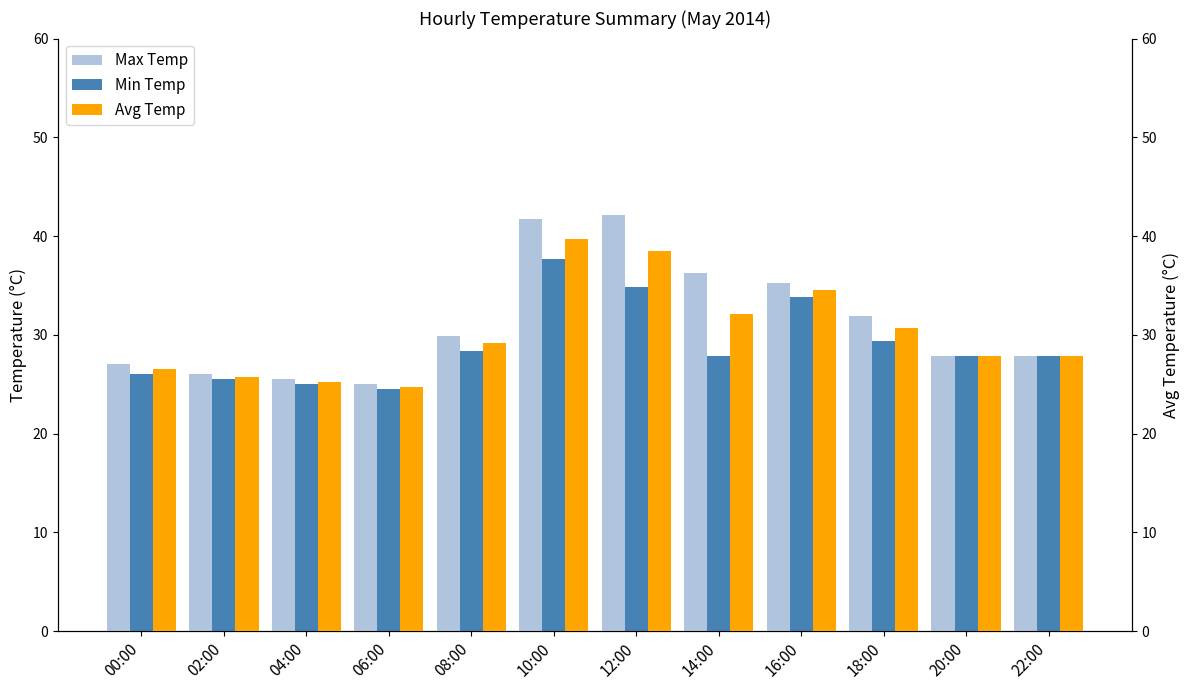

Reading left to right, transcribe all the data shown in this chart.

Max Temp: 00:00=27.0	02:00=26.0	04:00=25.5	06:00=25.0	08:00=29.9	10:00=41.7	12:00=42.1	14:00=36.3	16:00=35.3	18:00=31.9	20:00=27.9	22:00=27.9
Min Temp: 00:00=26.0	02:00=25.5	04:00=25.0	06:00=24.5	08:00=28.4	10:00=37.7	12:00=34.8	14:00=27.9	16:00=33.8	18:00=29.4	20:00=27.9	22:00=27.9
Avg Temp: 00:00=26.5	02:00=25.8	04:00=25.2	06:00=24.8	08:00=29.1	10:00=39.7	12:00=38.5	14:00=32.1	16:00=34.5	18:00=30.6	20:00=27.9	22:00=27.9